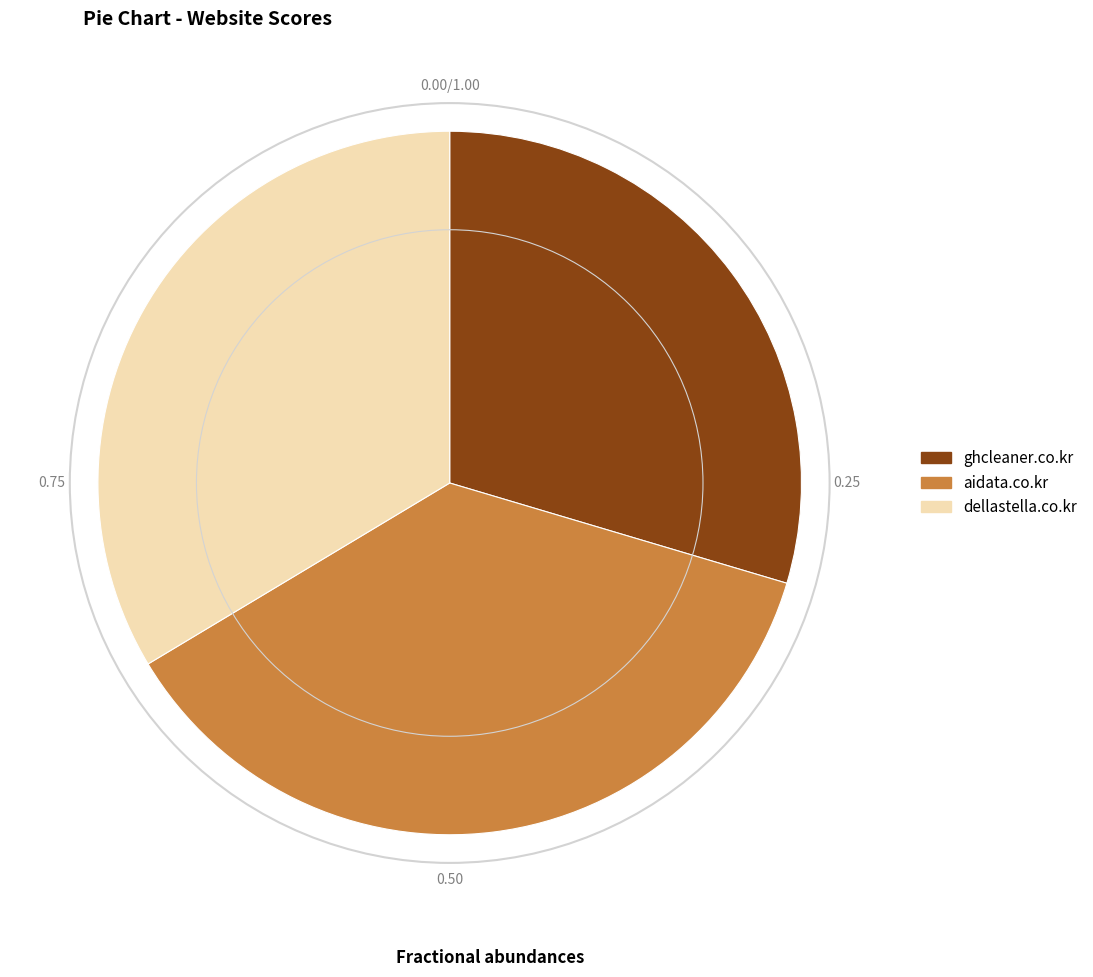

Does aidata.co.kr represent more than half of the total?

No